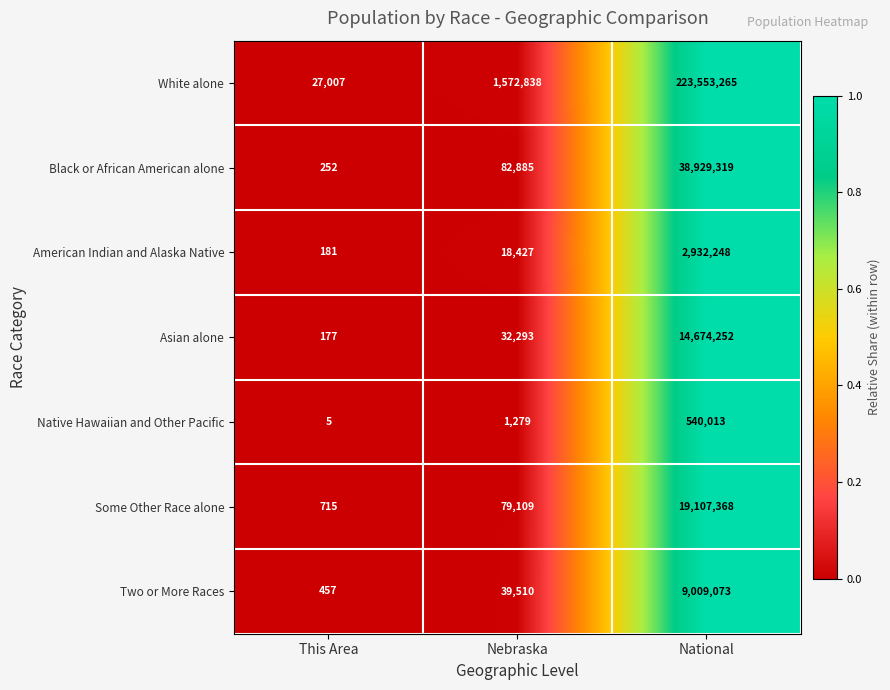

At which category is the sum across all series the highest?

National